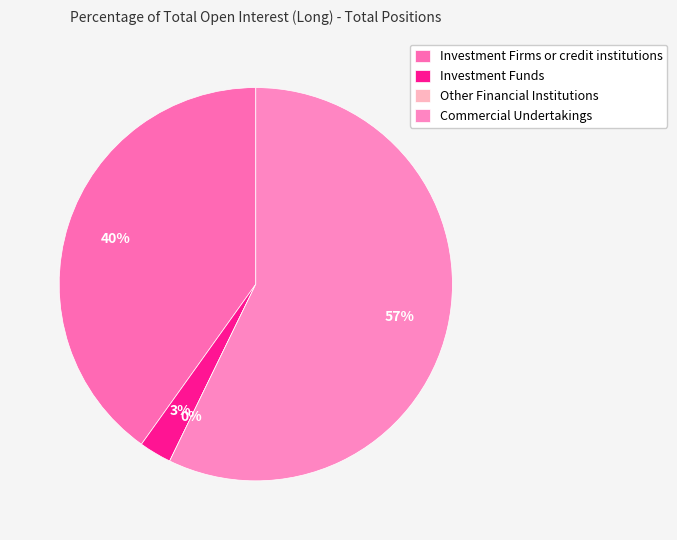

How much of the chart is everything except Other Financial Institutions?

100.0%